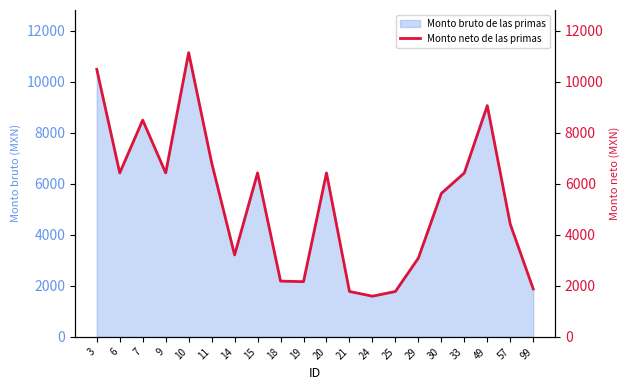

Does the chart display data point markers on the line(s)?

No